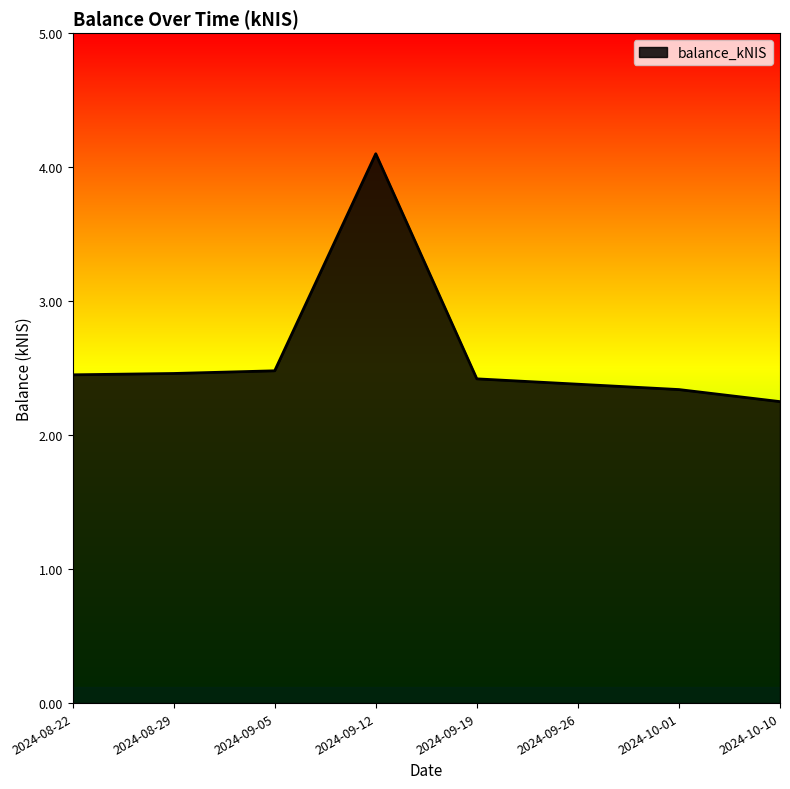

What is the maximum value shown in the chart?

4.1